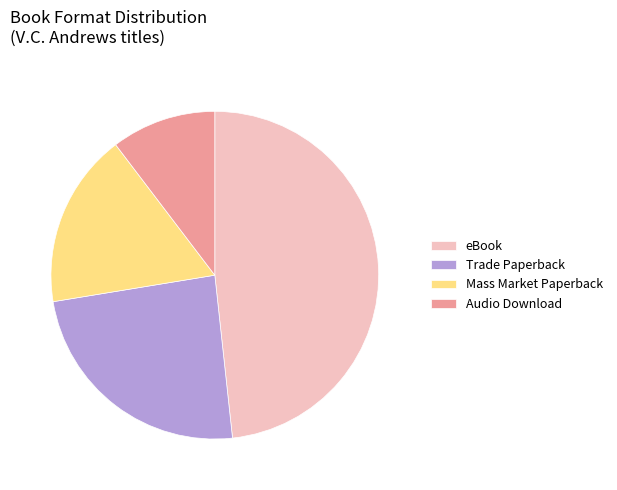

Is the sum of Audio Download and Trade Paperback greater than half?

No